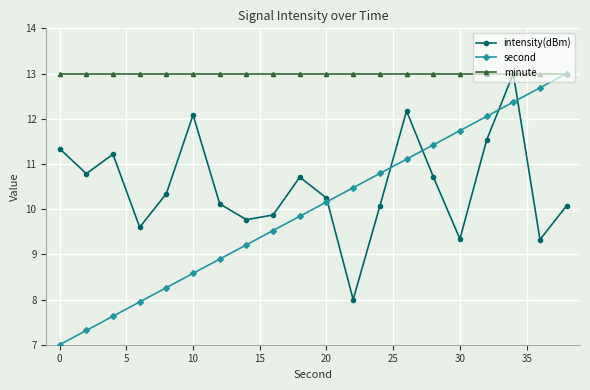

Which series has the largest range (max minus min)?

second